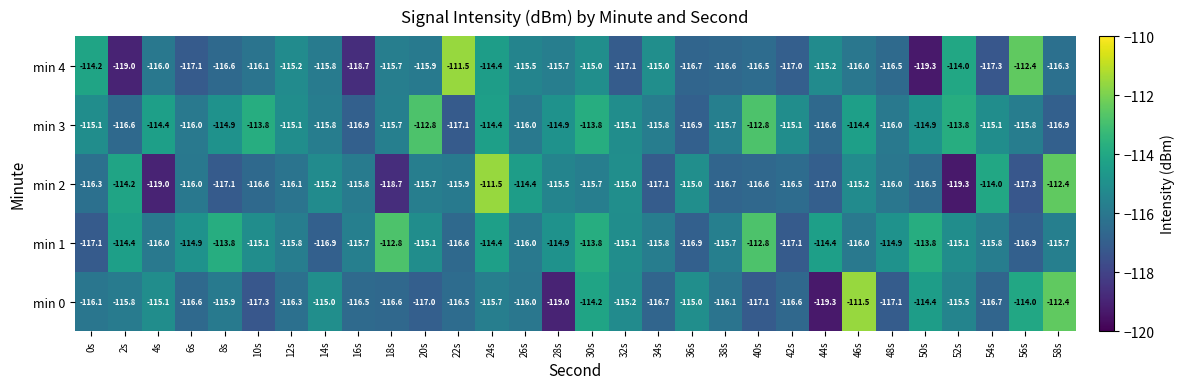

What is the difference between the maximum and minimum values in the min 2 series?

7.8